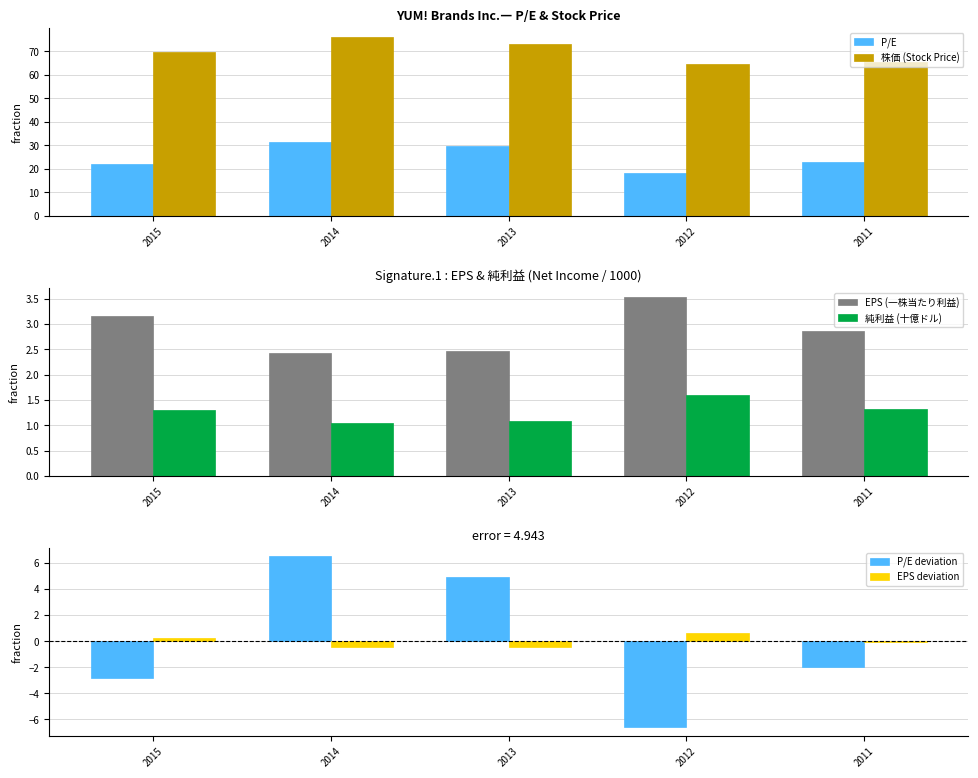

How many groups of bars are there?

5